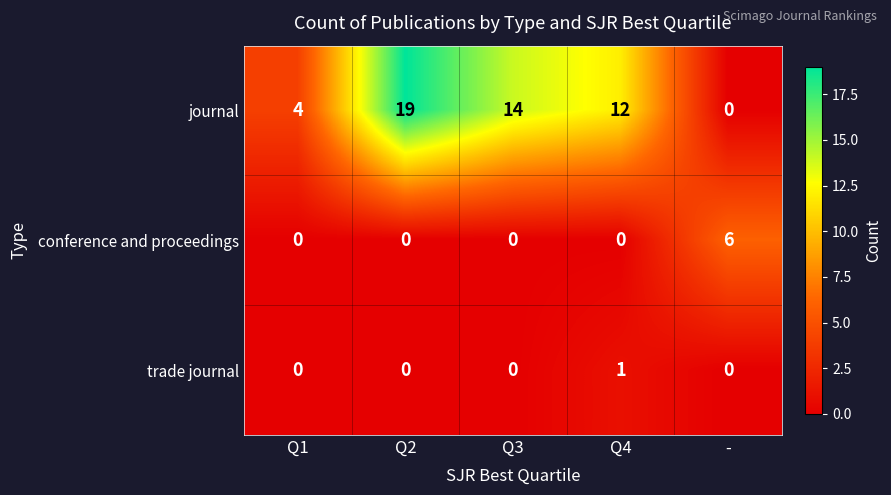

What is the average value of the journal series?

10